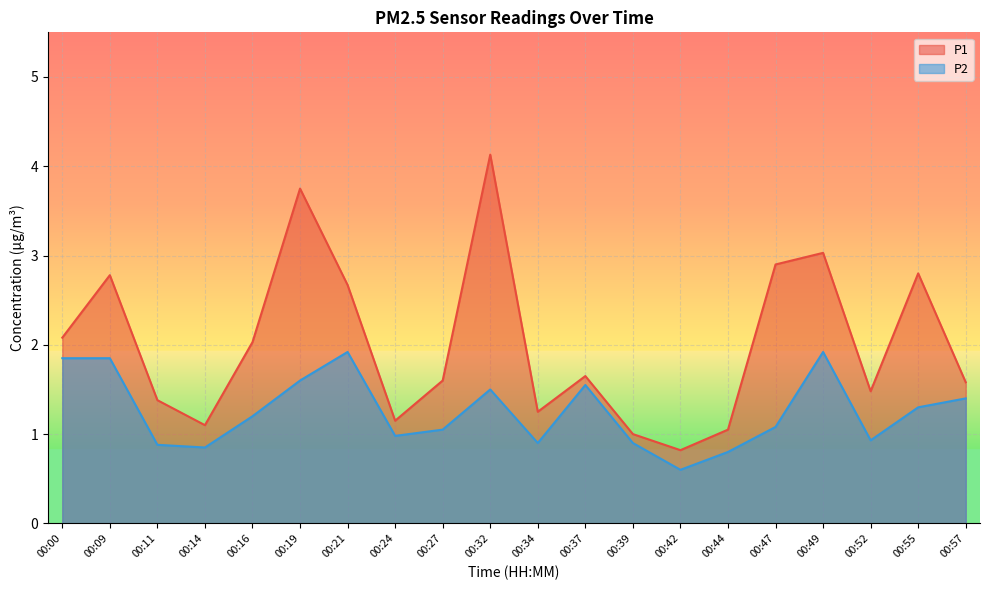

True or false: P1 and P2 cross at least once.

False